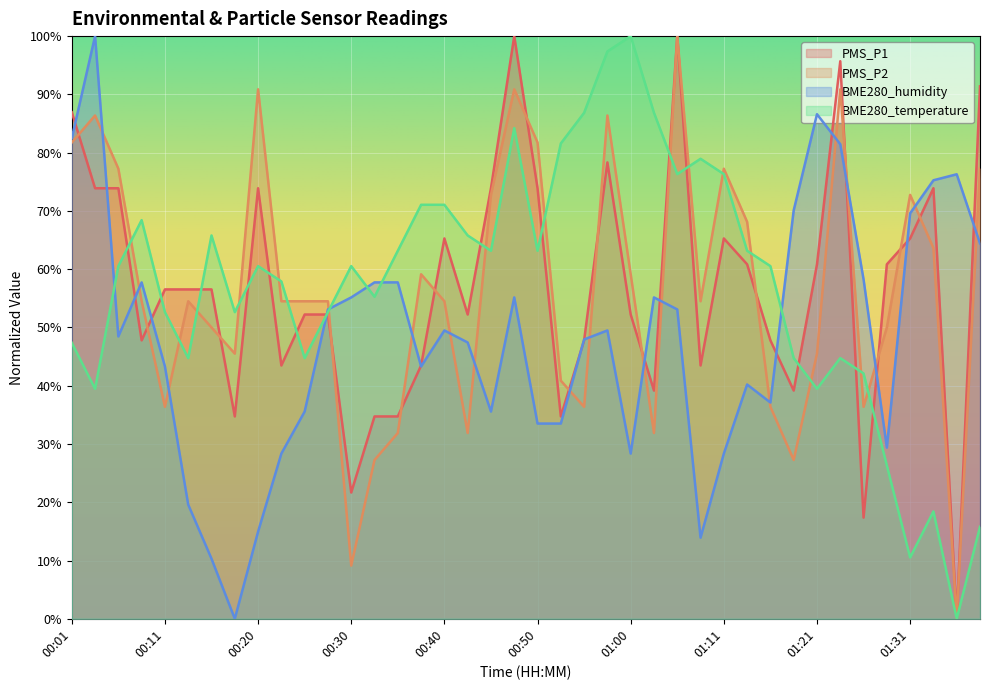

How many intersections are there between BME280_humidity and PMS_P1?

16